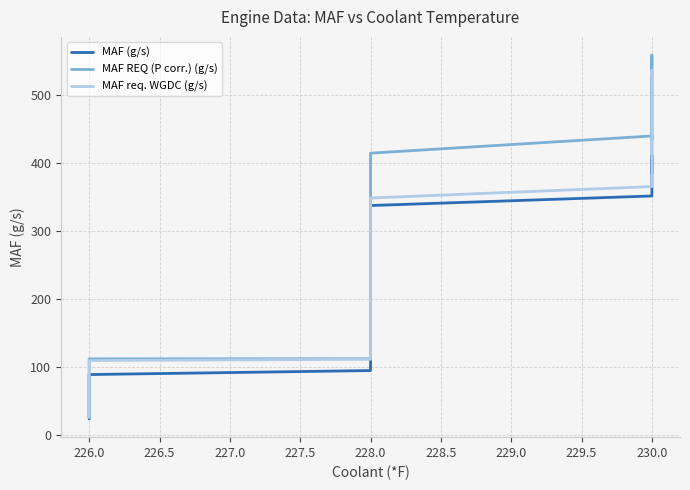

Where do MAF req. WGDC (g/s) and MAF REQ (P corr.) (g/s) first cross each other?

230.0 and 230.0